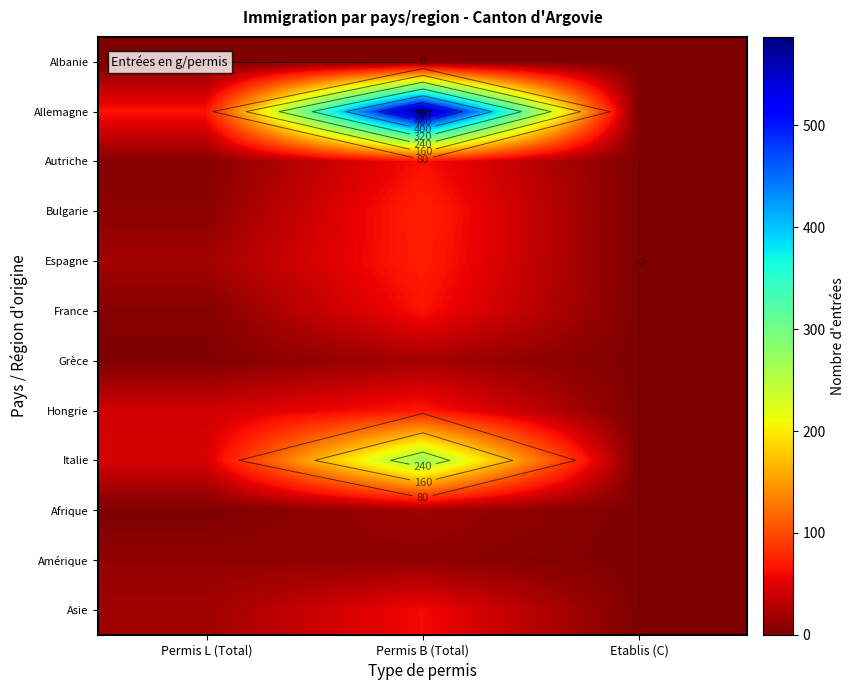

What is the sum of the Allemagne values at Permis B (Total) and Permis L (Total)?

652